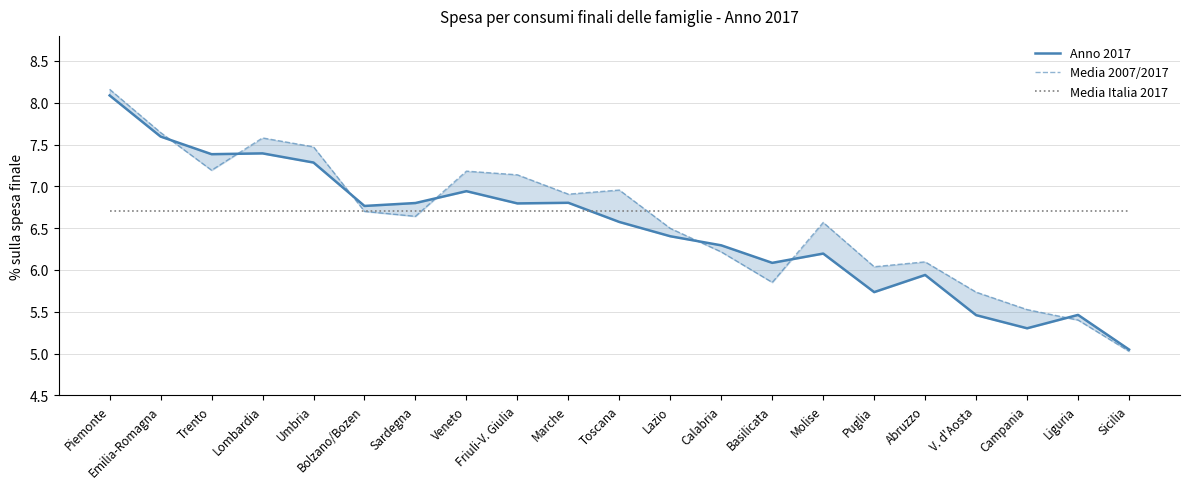

How many times do Media Italia 2017 and Anno 2017 cross each other?

1